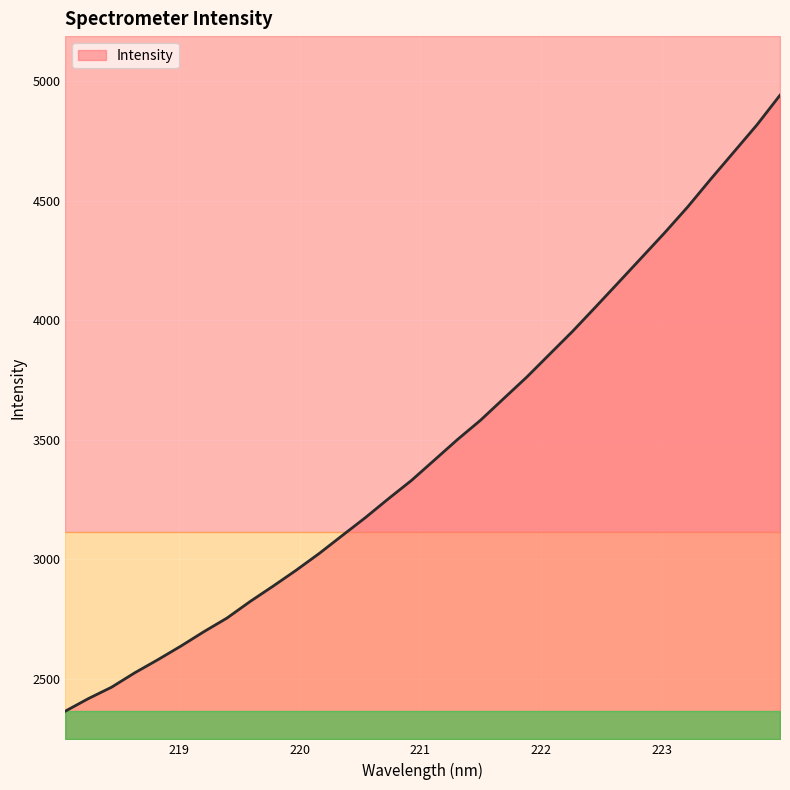

Reading left to right, list all the values displayed in this chart.

2365.7	2418.1	2465.5	2525.4	2580.1	2637.1	2697.5	2754.4	2823.4	2887.9	2954.4	3024.4	3099.5	3174.2	3253.1	3329.7	3415.2	3500.9	3581.7	3671.8	3761.5	3857.8	3953.8	4055.7	4158.8	4262.3	4366.1	4474.3	4590.3	4703.3	4816.4	4940.2